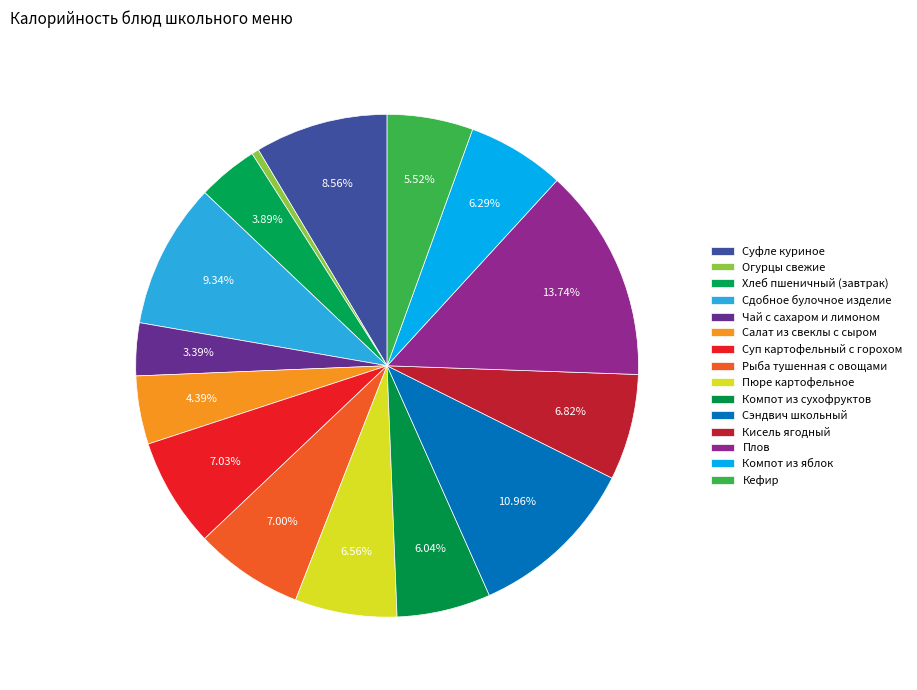

Combined, do Салат из свеклы с сыром and Компот из яблок account for over 50%?

No